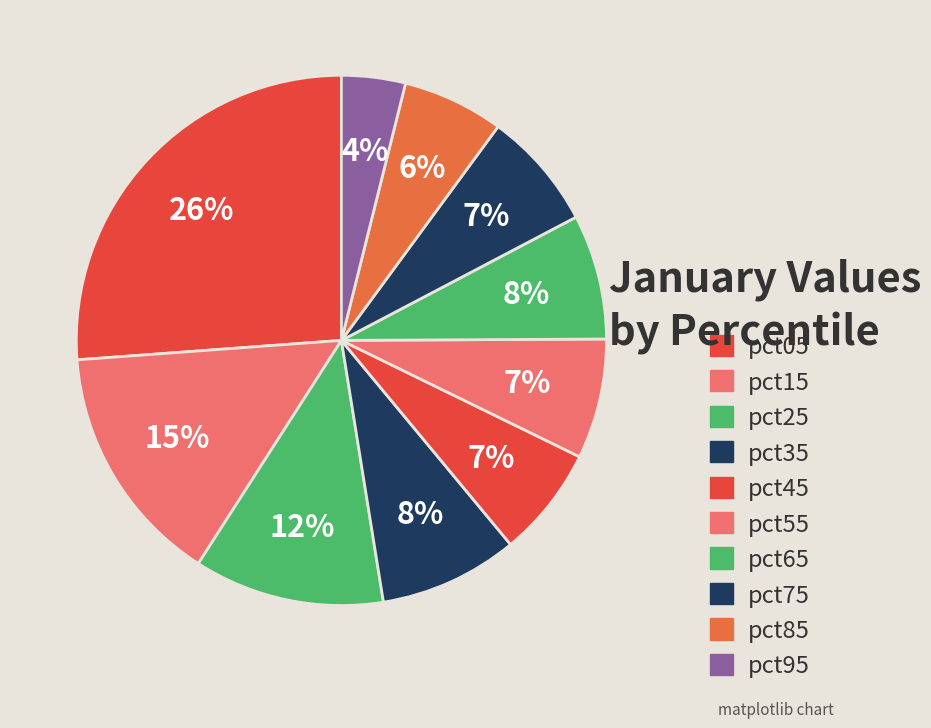

Which category has the biggest portion of the pie?

pct05